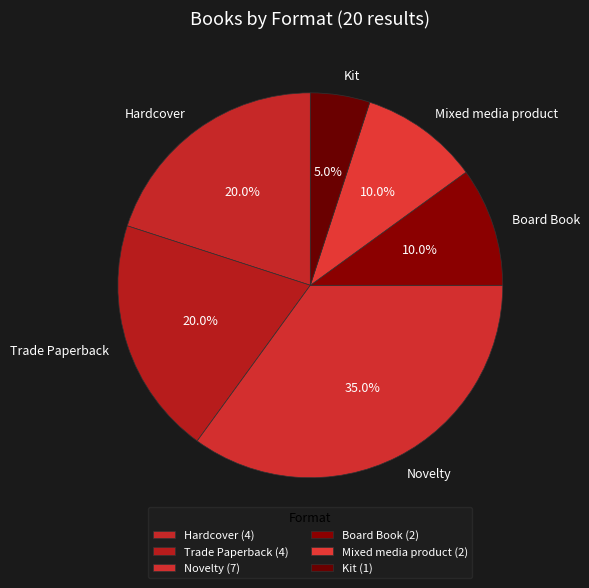

To the nearest percent, what portion does Novelty represent?

35%